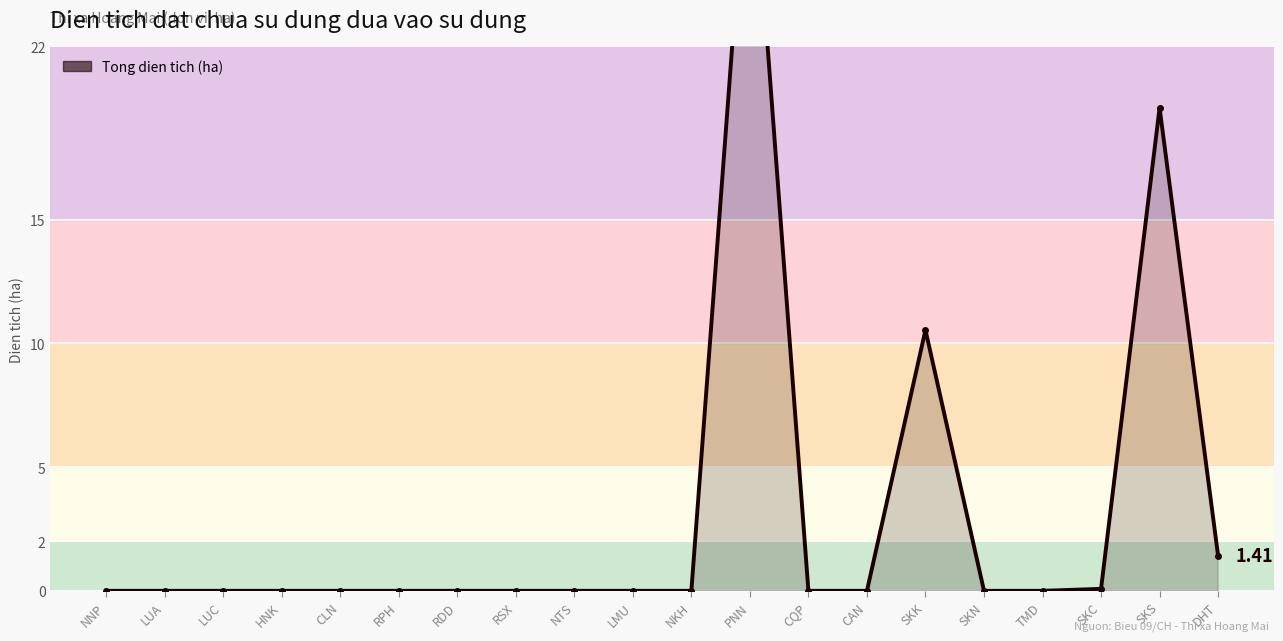

Is it true that the value at PNN is 41.7?

False